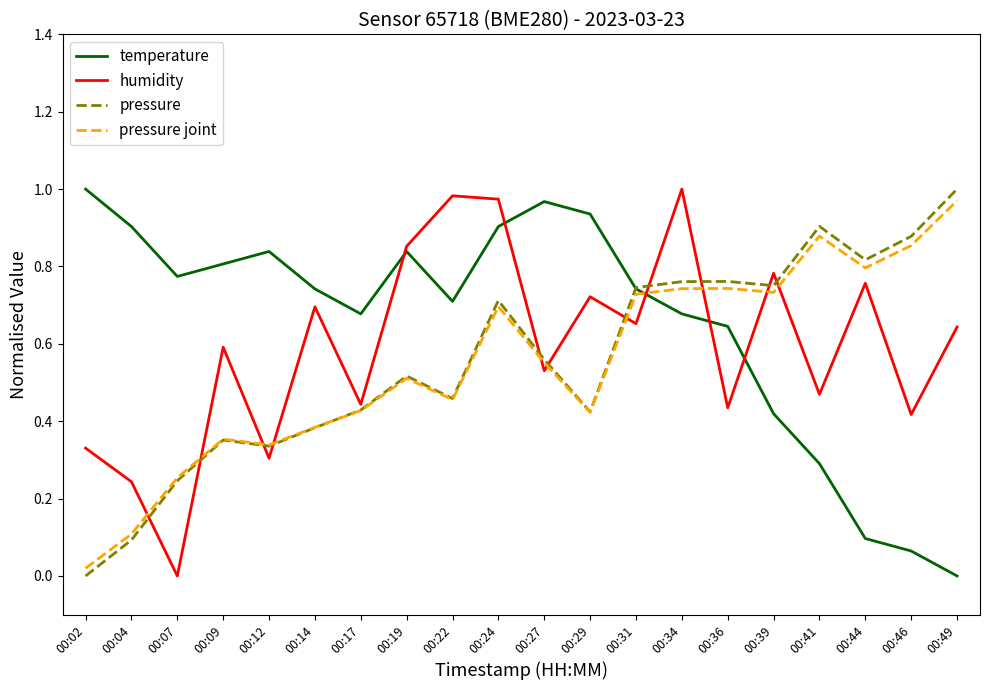

True or false: humidity has a value of 0.2 at 00:36.

False